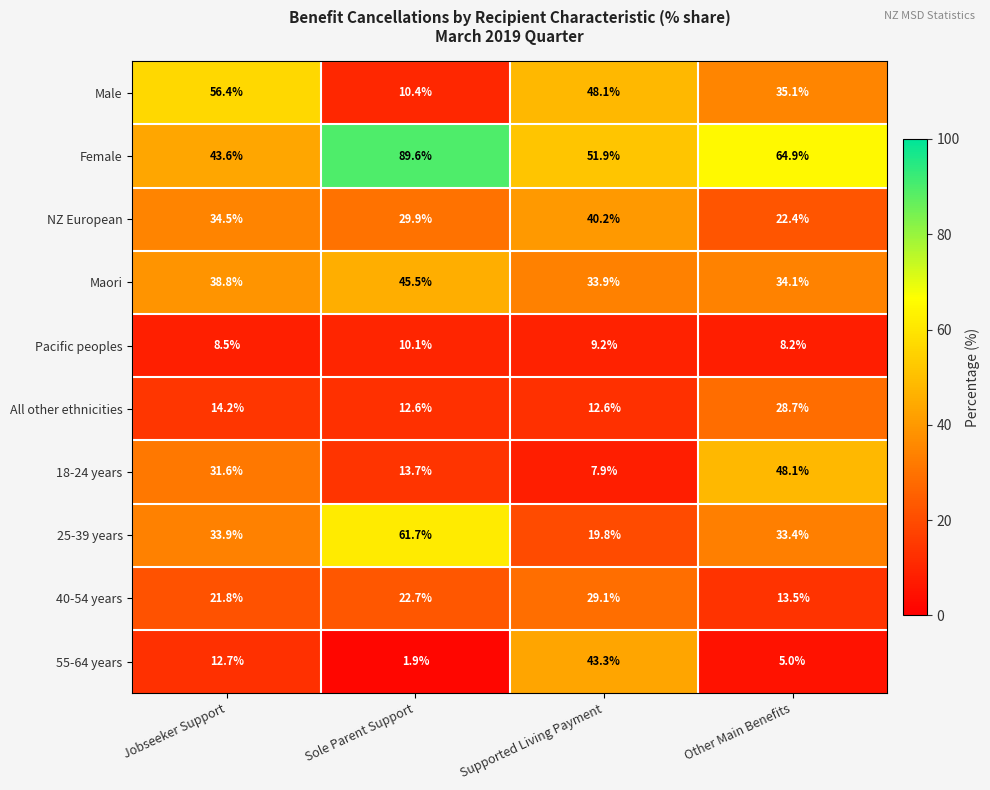

What value does the NZ European series have at Supported Living Payment?

40.2